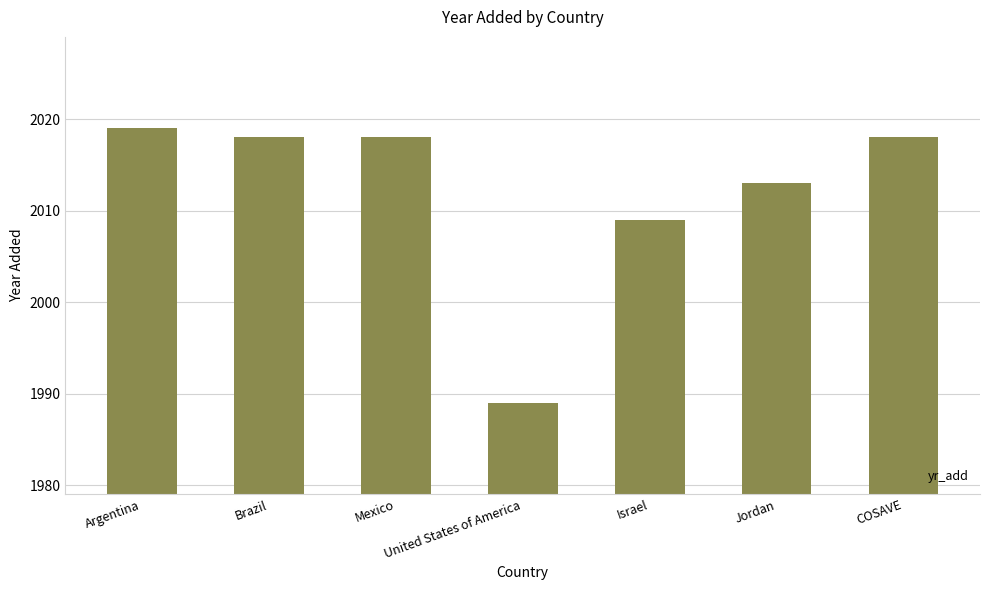

Does the chart contain any negative values?

No